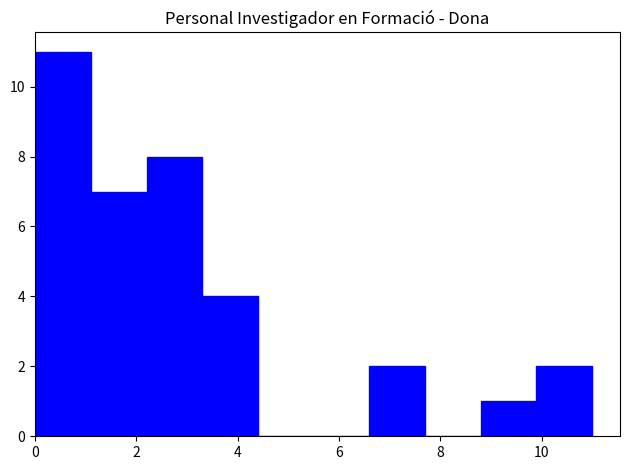

Reading left to right, transcribe this chart: for each bar, give the range it covers on the x-axis and its height. Neither the bar edges nor the heights are printed on the chart, so give them approximately, as read against the axes.

0.0 to 1.1: 11
1.1 to 2.2: 7
2.2 to 3.3: 8
3.3 to 4.4: 4
4.4 to 5.5: 0
5.5 to 6.6: 0
6.6 to 7.7: 2
7.7 to 8.8: 0
8.8 to 9.9: 1
9.9 to 11.0: 2